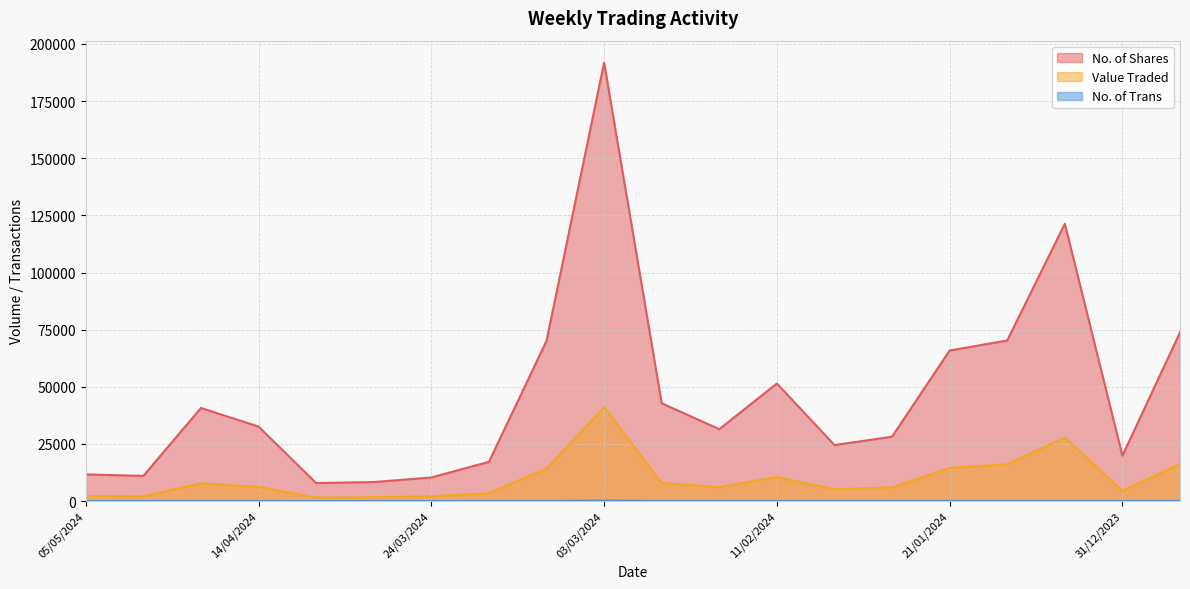

Between 24/03/2024 and 31/12/2023, which series saw the biggest shift?

No. of Shares